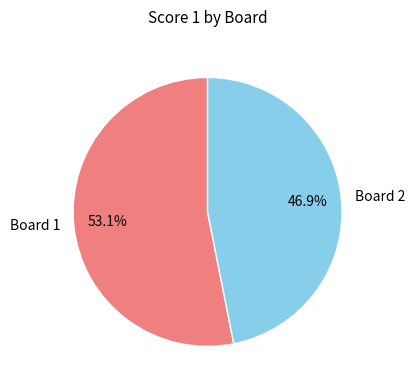

Does Board 2 represent more than half of the total?

No